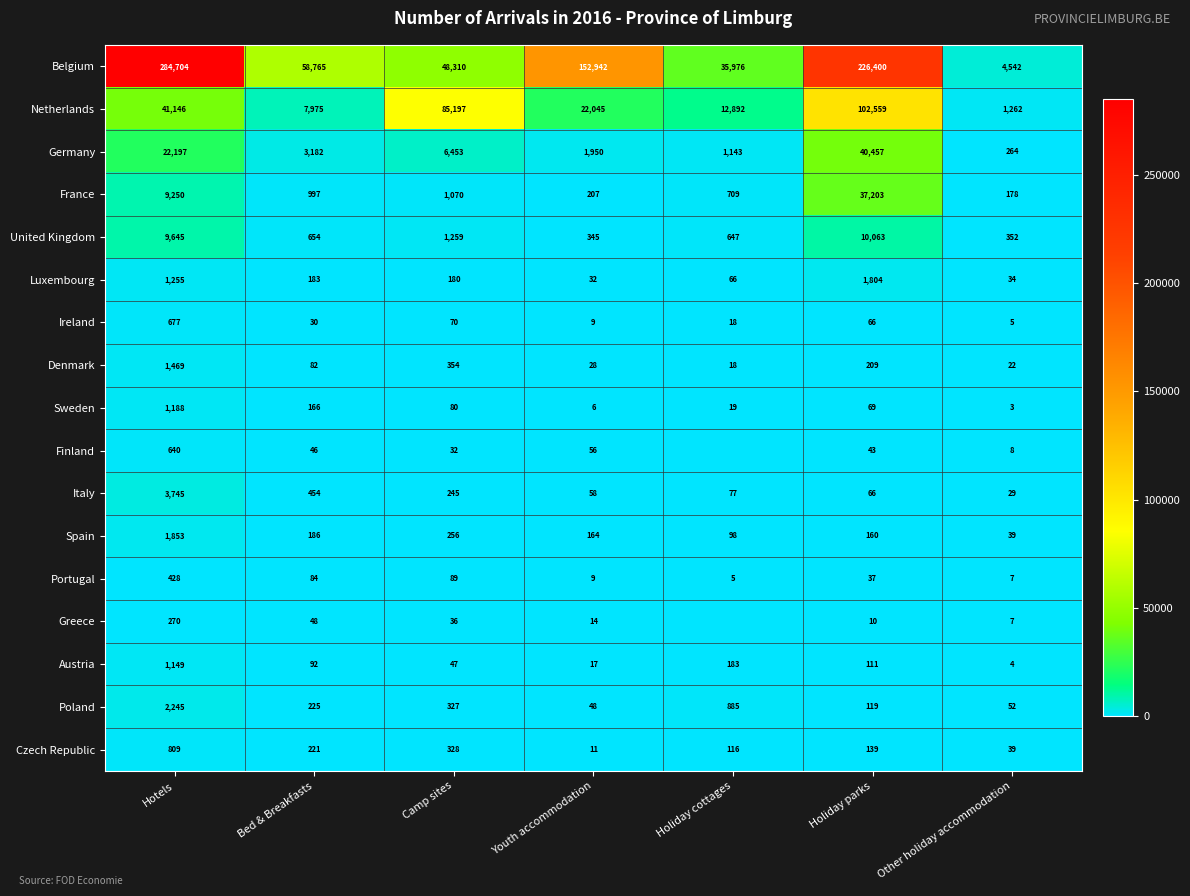

Where is Czech Republic nearest to the value 410?

Camp sites